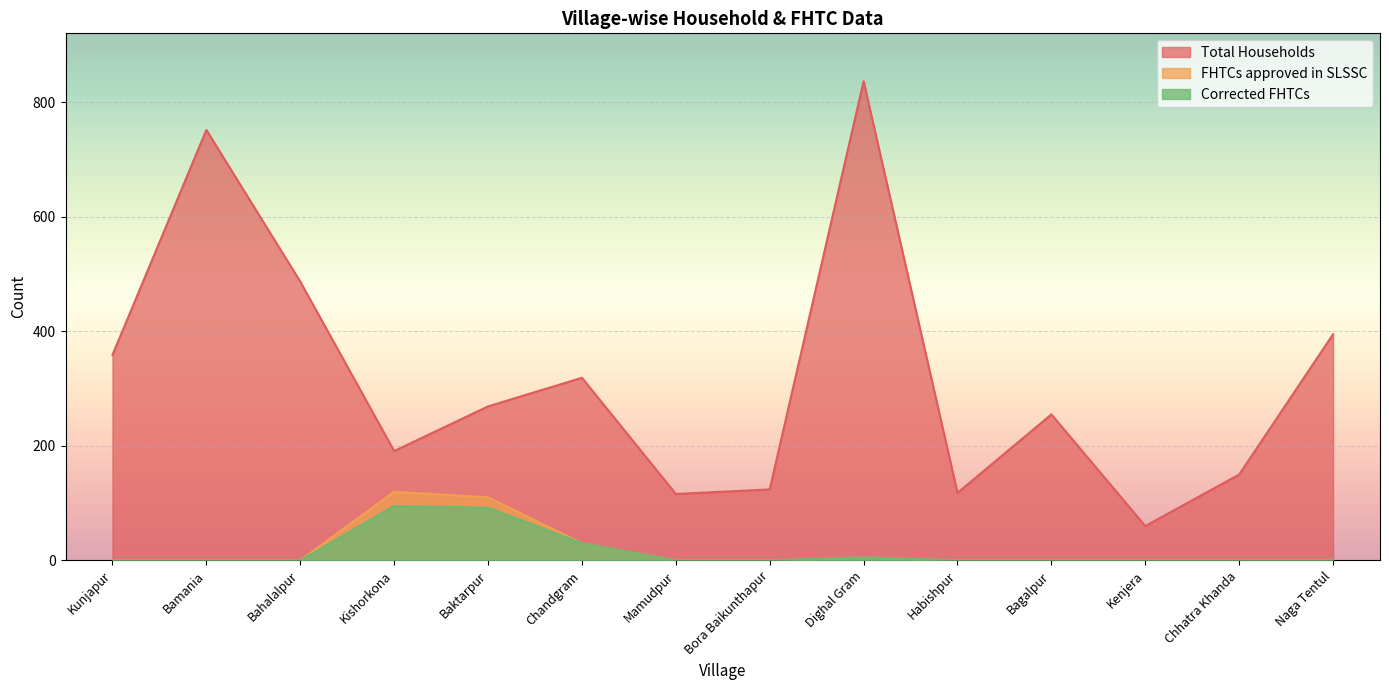

How many series are shown in this chart?

3